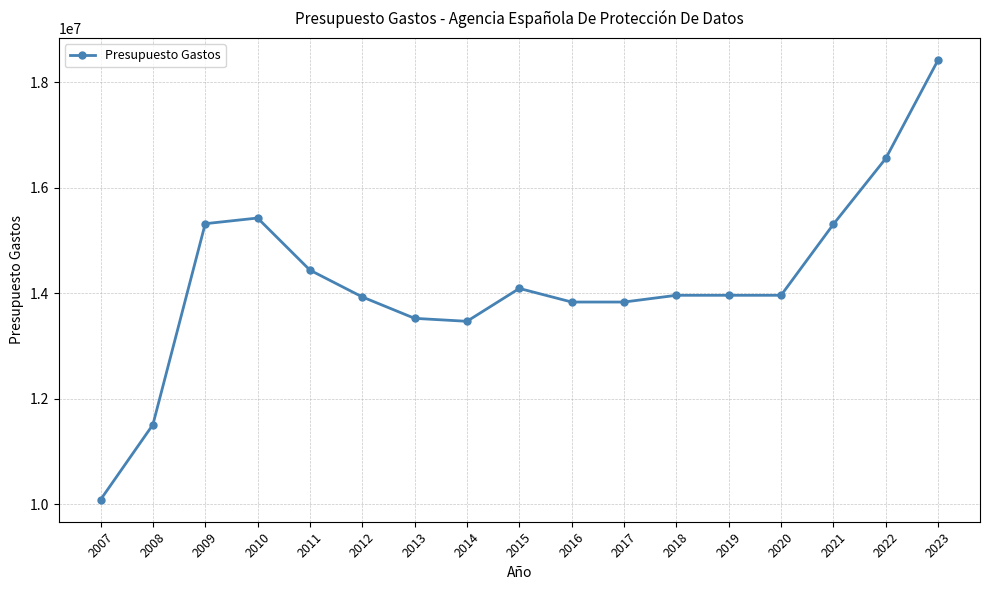

What is the value of the 5th point from the left?

14437970